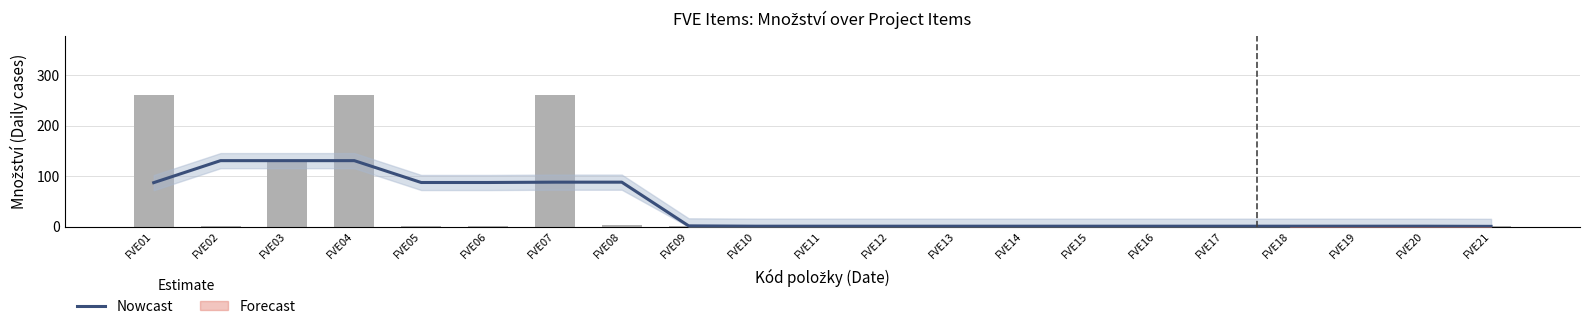

Reading left to right, what are all the values shown in this chart?

Nowcast: 87.3	131.0	131.0	131.0	87.7	87.7	88.3	88.3	1.7	1.0	1.0	1.0	1.0	1.0	1.0	1.0	1.0	1.0	1.0	1.0	0.7
Množství: 261.0	1.0	131.0	261.0	1.0	1.0	261.0	3.0	1.0	1.0	1.0	1.0	1.0	1.0	1.0	1.0	1.0	1.0	1.0	1.0	1.0